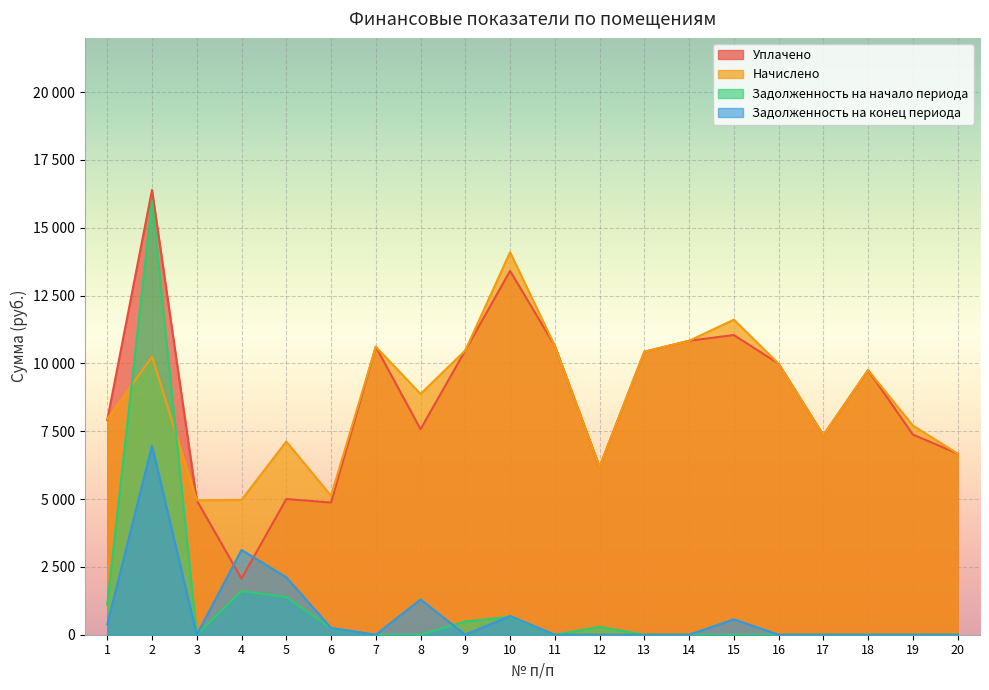

At 10, list the series in order from largest to smallest.

Начислено, Уплачено, Задолженность на конец периода, Задолженность на начало периода